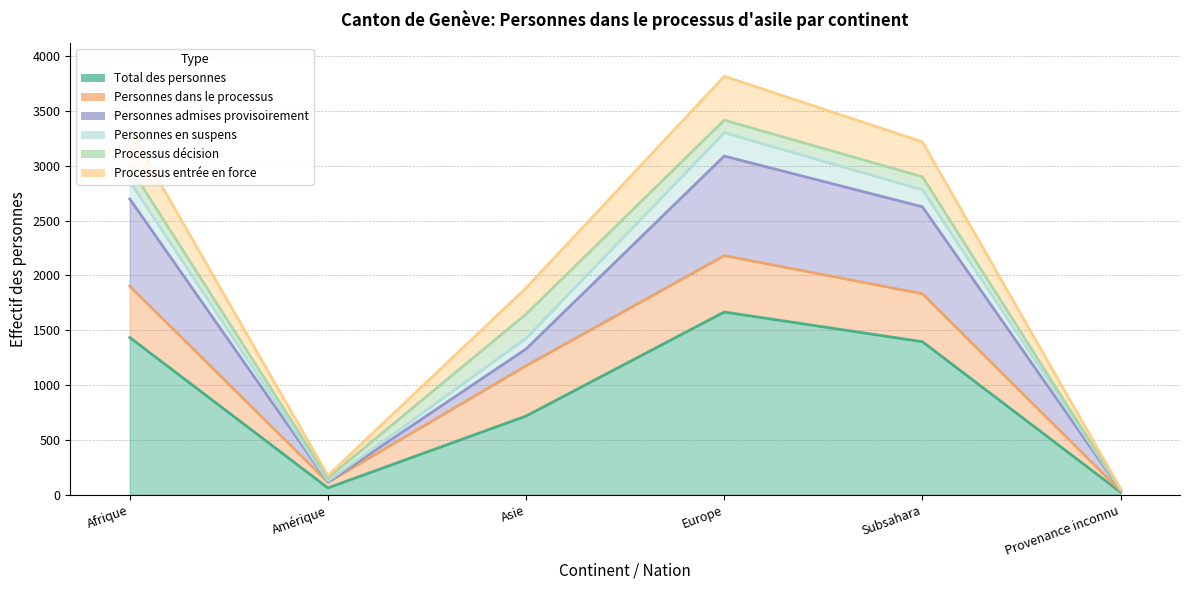

Does the chart have visible grid lines?

Yes